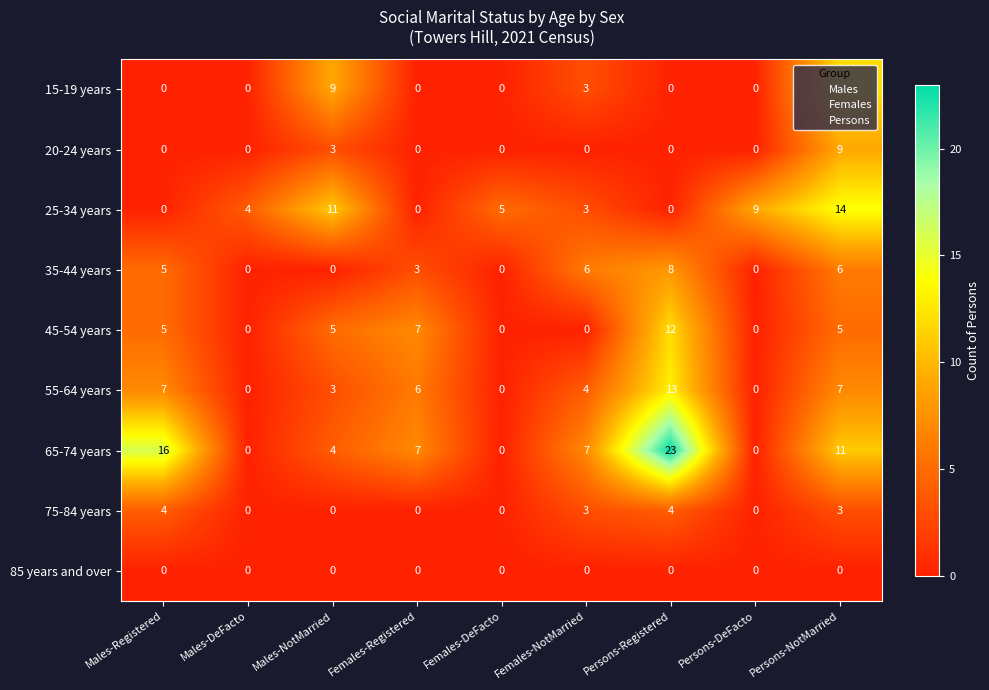

What is the spread (max minus min) of values at Females-DeFacto?

5